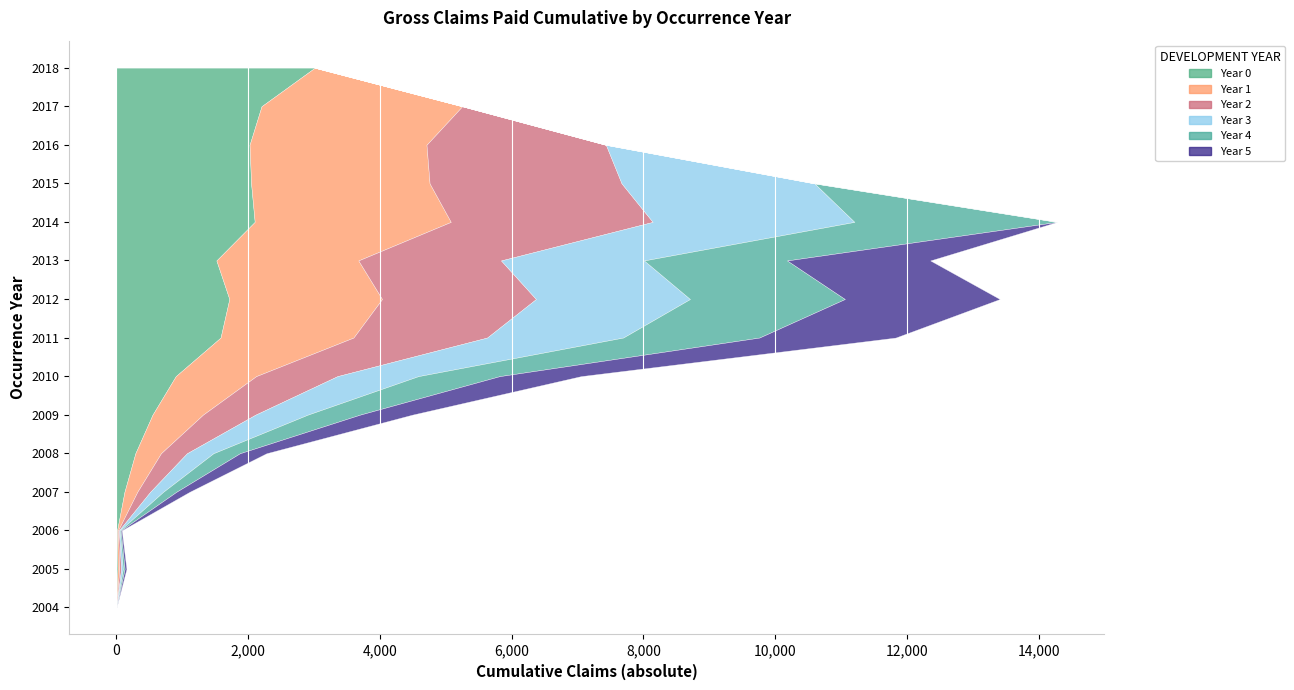

Reading right to left, what are all the values shown in this chart?

Year 0: 3013836	2204446	2022803	2045766	2100693	1519248	1715475	1582453	902111	549466	289047	123703	11801	17725	344
Year 1: 0	3046822	2685896	2709961	2977451	2155028	2319024	2017470	1220959	765493	388907	195074	13984	27188	551
Year 2: 0	0	2722996	2913810	3064137	2165620	2336098	2027782	1233027	796631	394157	195528	14089	27188	578
Year 3: 0	0	0	2927725	3062986	2170906	2338337	2066337	1229493	793368	401333	197141	14089	27201	578
Year 4: 0	0	0	0	3077110	2171947	2351437	2067559	1234485	792605	403031	199942	14089	27201	578
Year 5: 0	0	0	0	0	2172935	2351437	2067559	1234485	792605	402411	199942	14151	27201	578